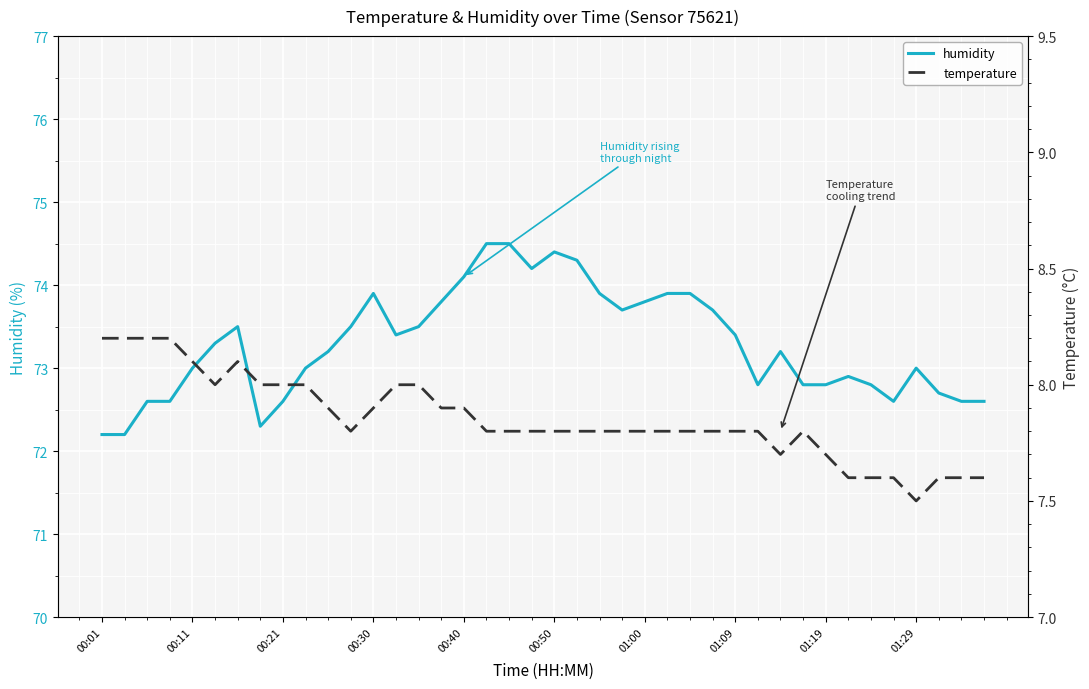

What is the value of the humidity point at the 20th from the left?

74.2